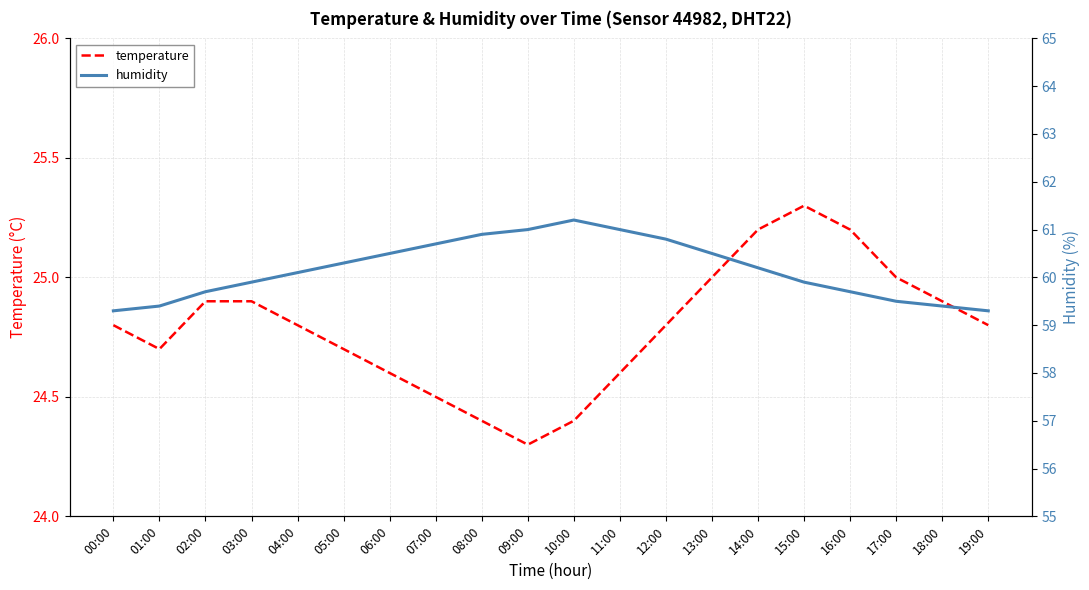

Is the value of temperature at 07:00 greater than the value of humidity at 17:00?

No